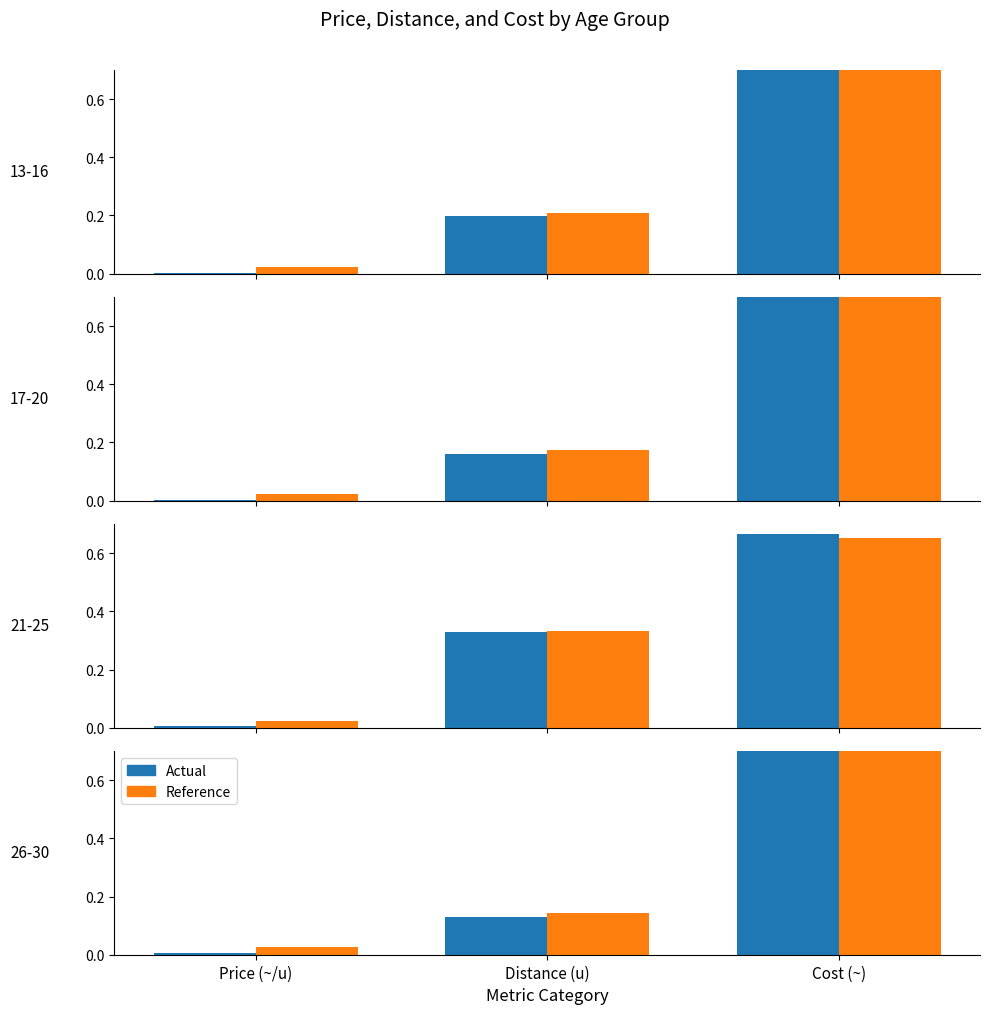

Is the value of Reference at Distance (u) greater than the value of Actual at Cost (~)?

No